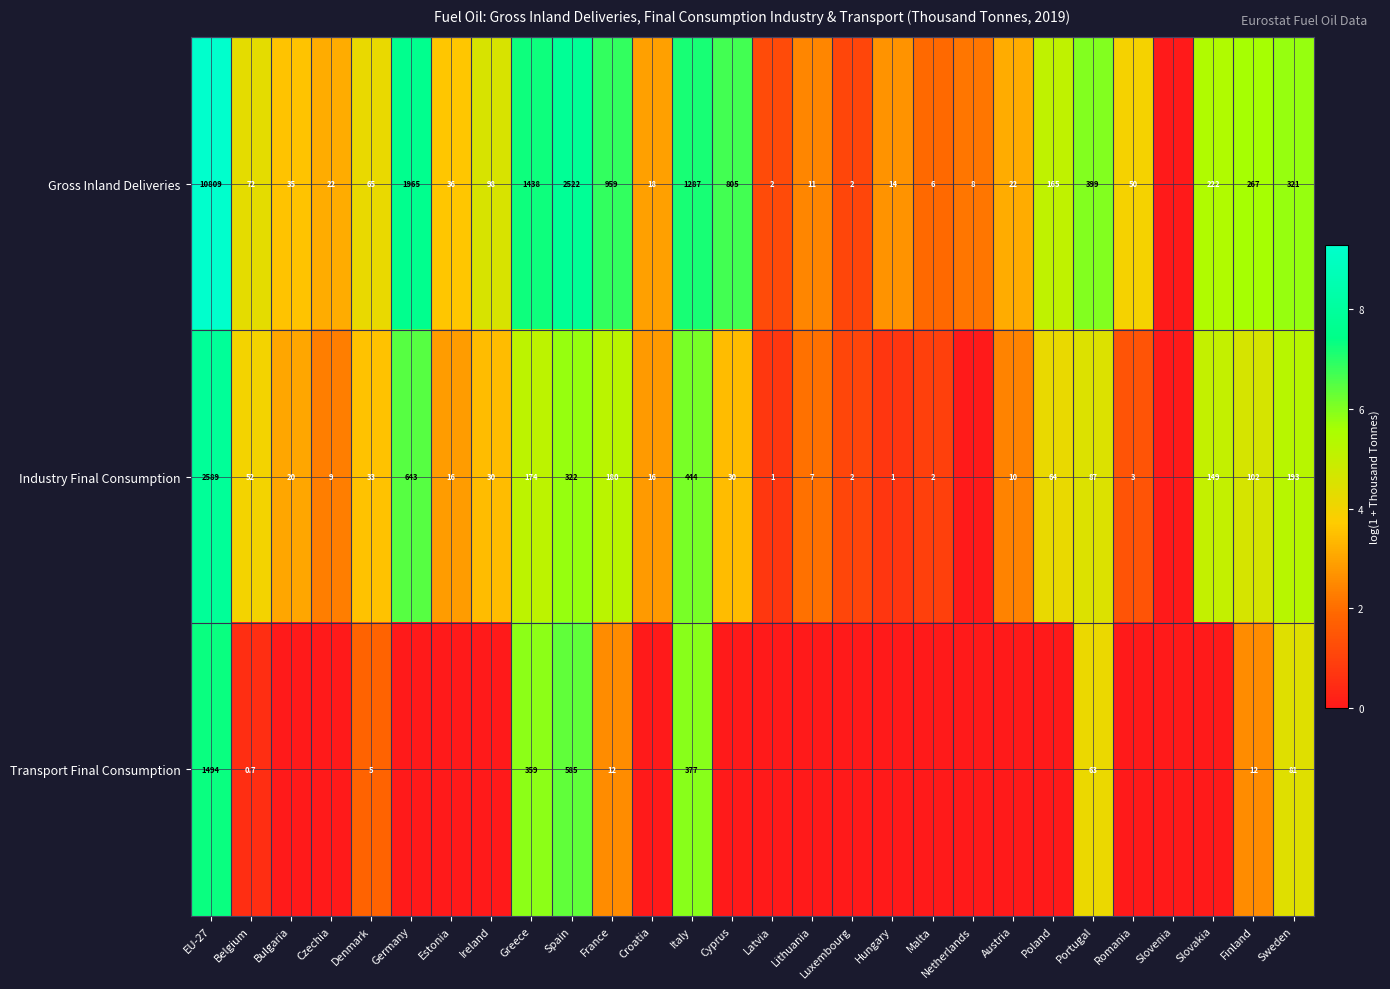

What is the spread (max minus min) of values at Netherlands?

2.1